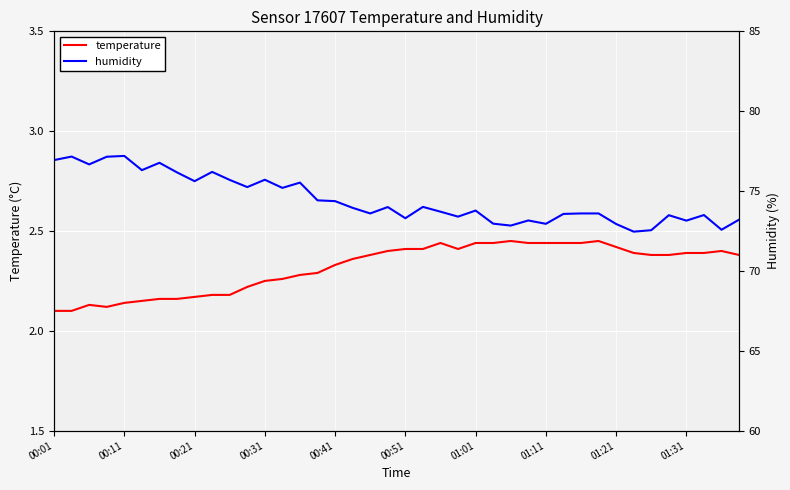

What is the difference between the maximum and minimum values in the humidity series?

4.7